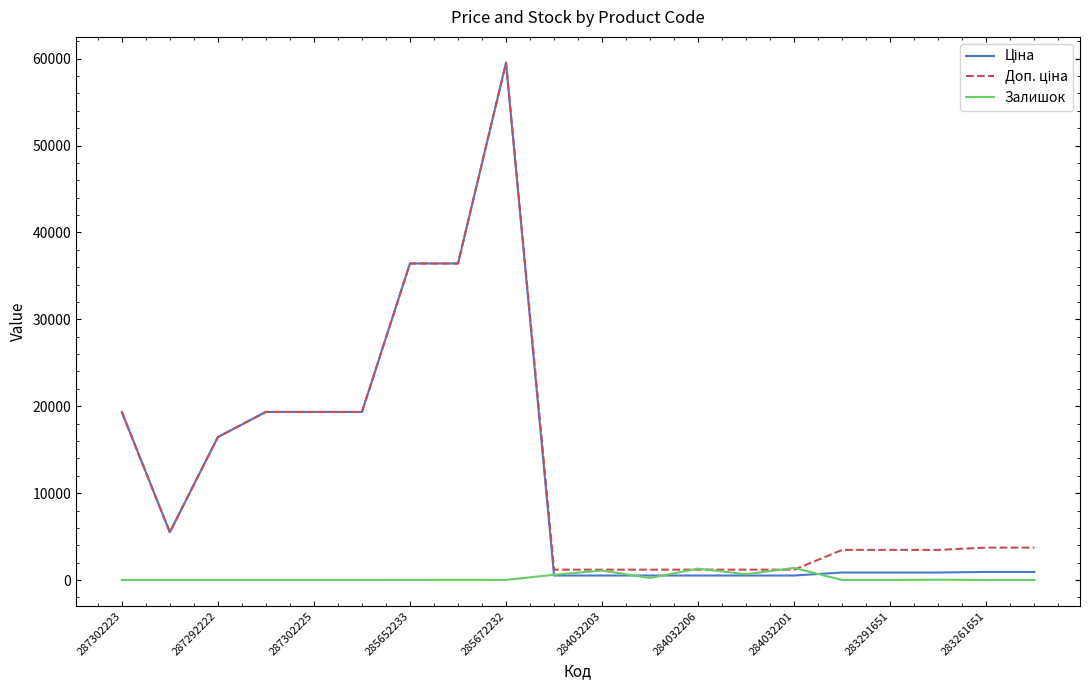

How many lines are shown in the chart?

3